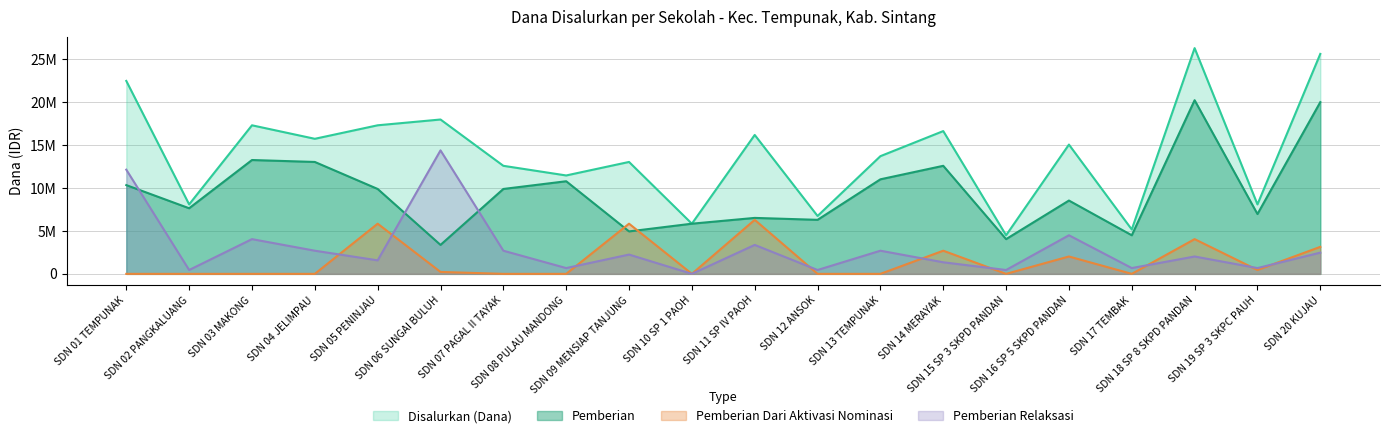

What are all the series names shown in the legend?

Disalurkan (Dana), Pemberian, Pemberian Dari Aktivasi Nominasi, Pemberian Relaksasi